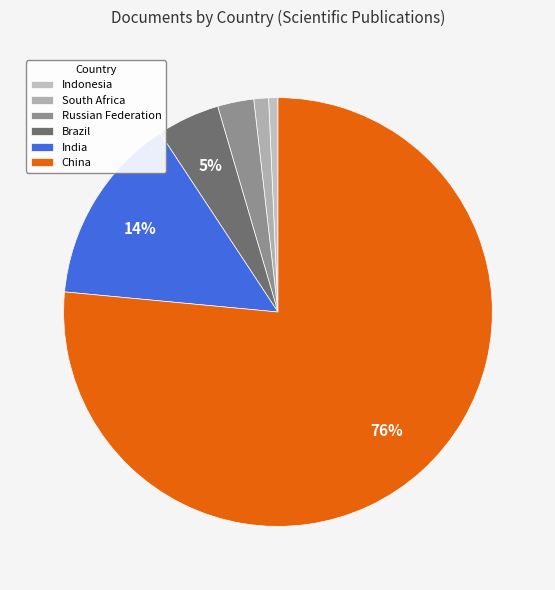

To the nearest percent, what portion does South Africa represent?

1%